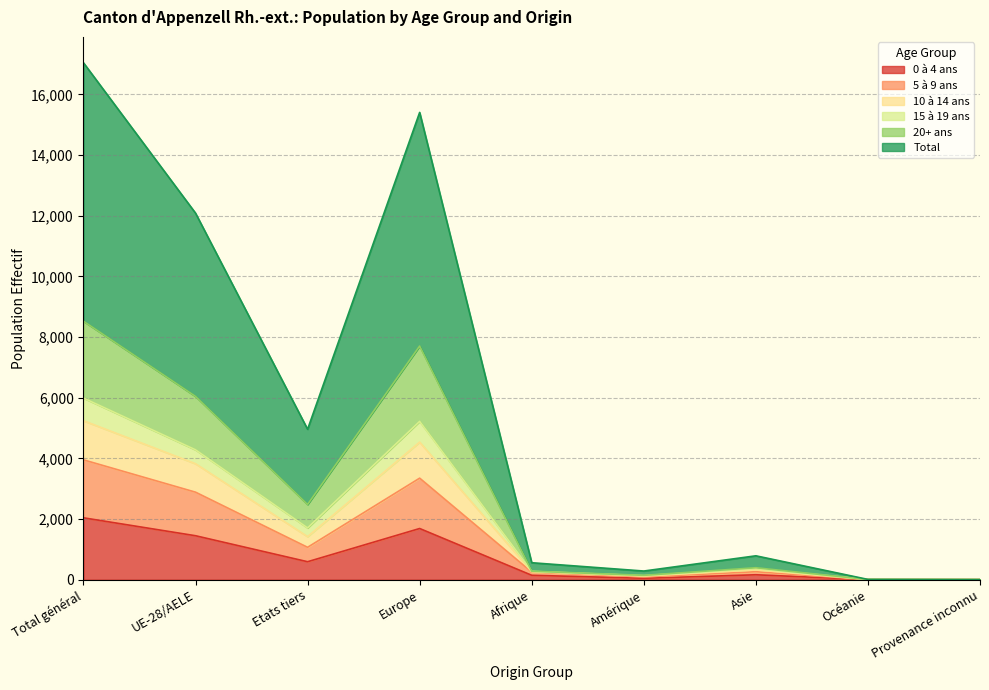

What is the lowest value of the 20+ ans series?

1